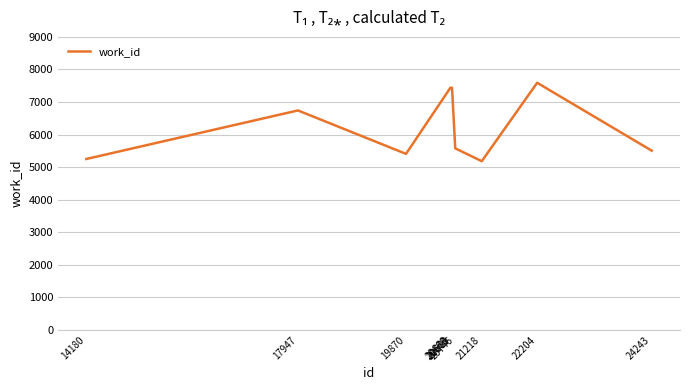

Approximately how many times larger is the value at 20746 compared to 20673?

0.7